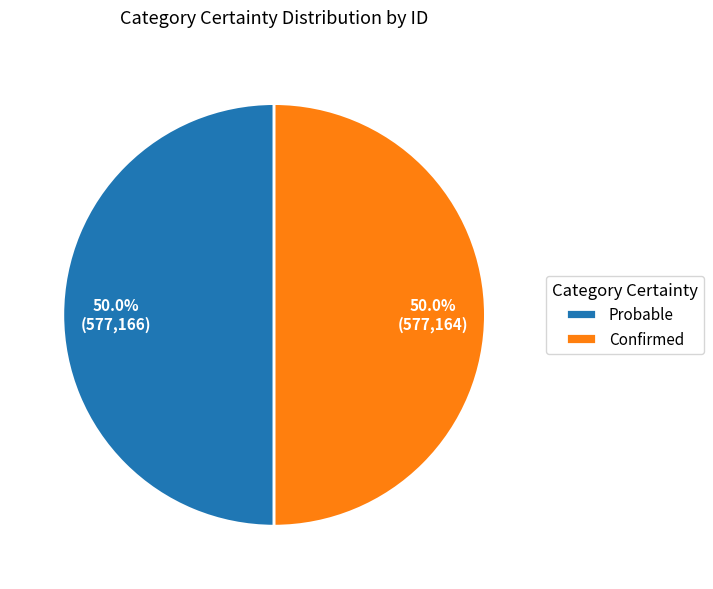

To the nearest percent, what portion does Confirmed represent?

50%